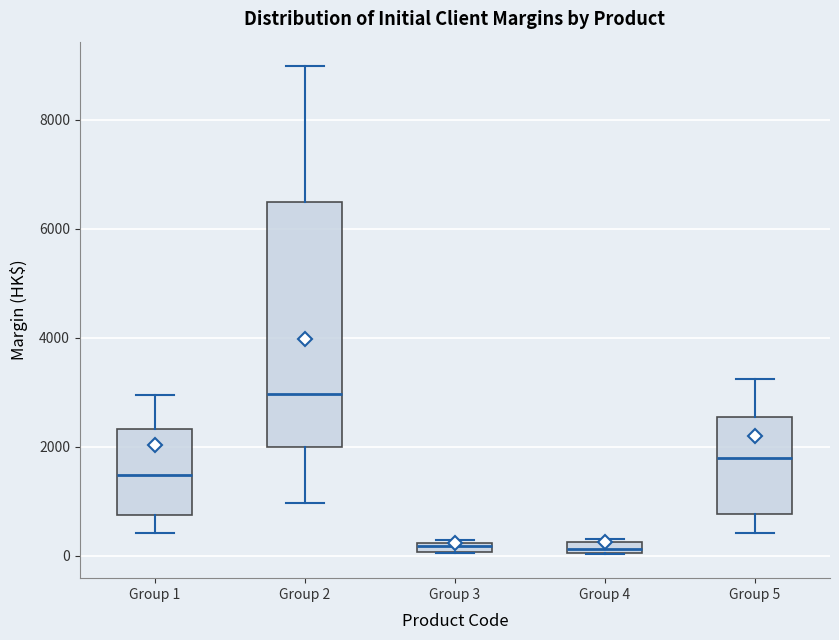

Where does the upper whisker of the box for Group 1 end on the y-axis? The values are not printed on the chart, so give them approximately, as read against the axis.

3000